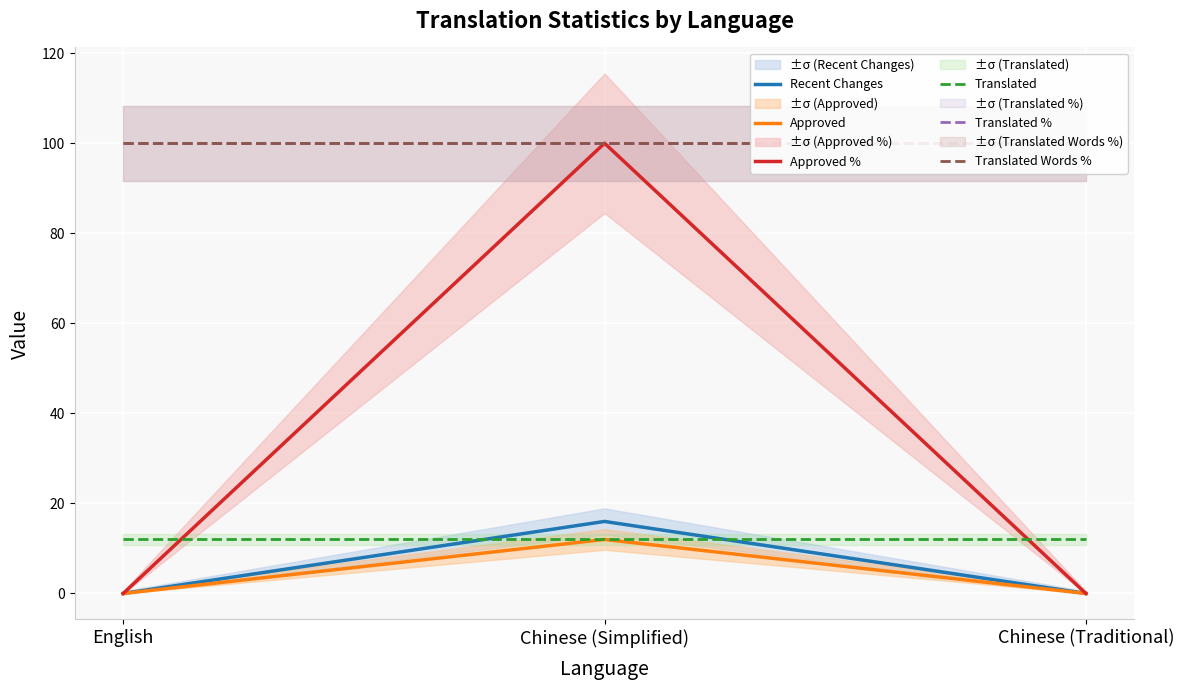

Which series has the widest spread of values?

Approved %